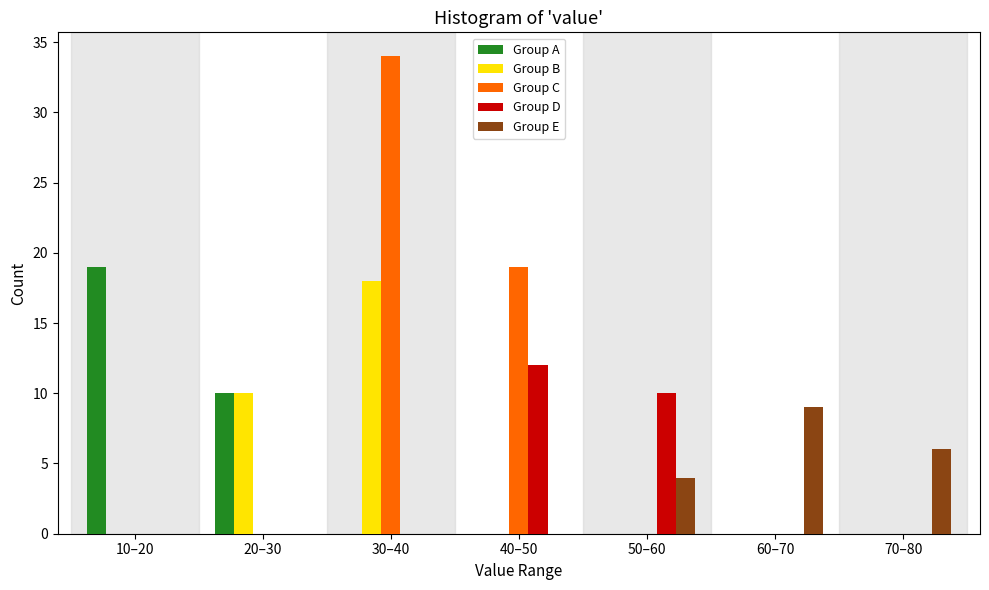

The value of Group C at 40–50 is 31. True or false?

False